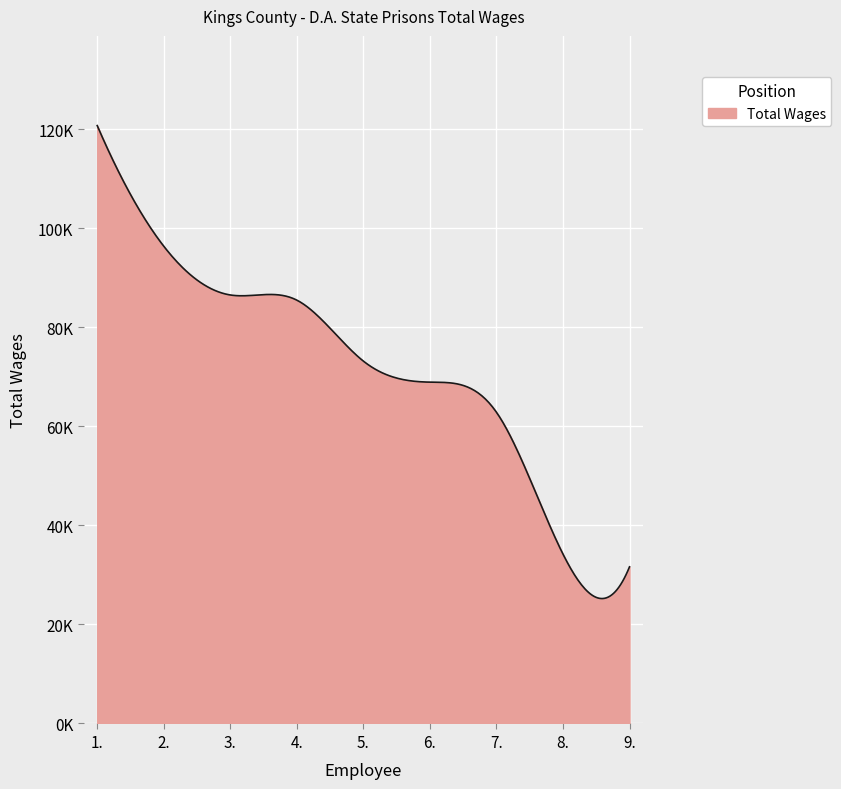

Reading left to right, transcribe all the data shown in this chart.

1.=120720	2.=96360	3.=86517	4.=85473	5.=73164	6.=68915	7.=62840	8.=34201	9.=31628